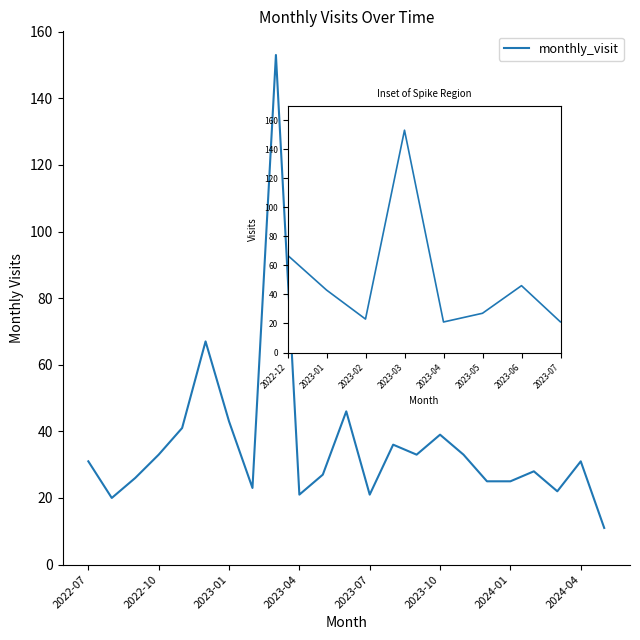

Reading left to right, transcribe all the data shown in this chart.

31	20	26	33	41	67	43	23	153	21	27	46	21	36	33	39	33	25	25	28	22	31	11